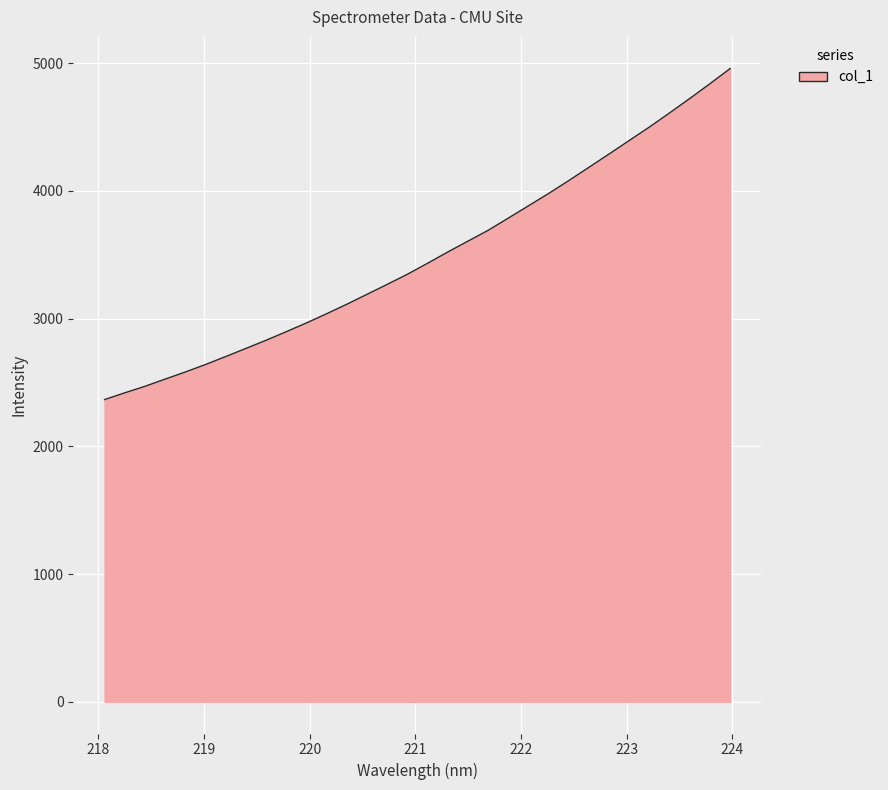

What is the difference between the maximum and minimum values?

2591.6